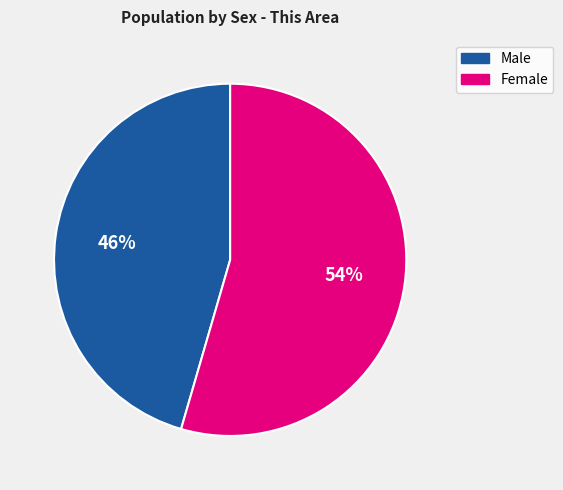

To the nearest percent, what percentage of the pie is Female?

54%